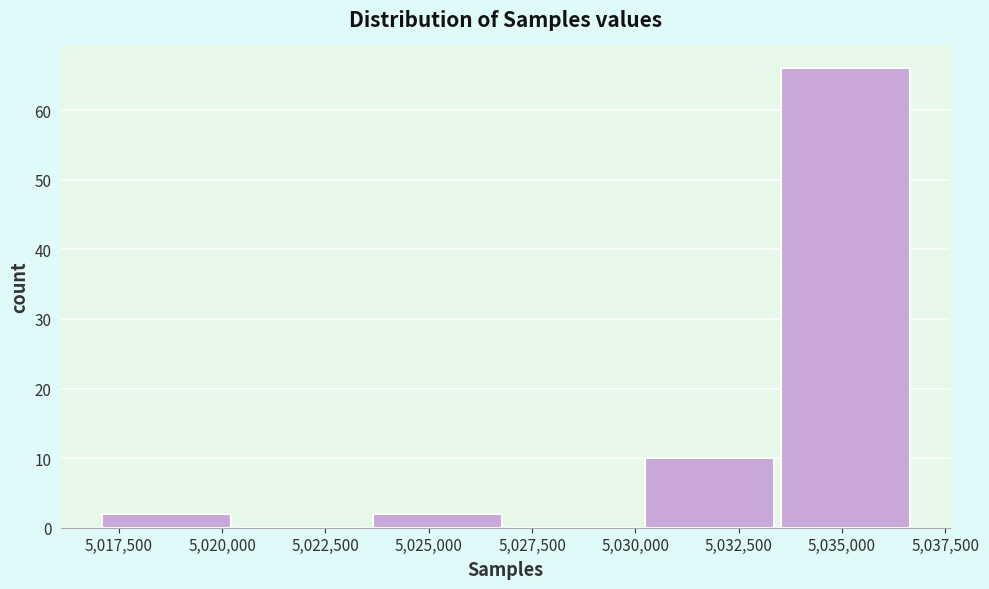

Reading left to right, list every bar in this chart as the range it spans on the x-axis followed by its height. Neither the bar edges nor the heights are printed on the chart, so give them approximately, as read against the axes.

5017000 to 5020500: 2
5020500 to 5023500: 0
5023500 to 5027000: 2
5027000 to 5030000: 0
5030000 to 5033500: 10
5033500 to 5037000: 66